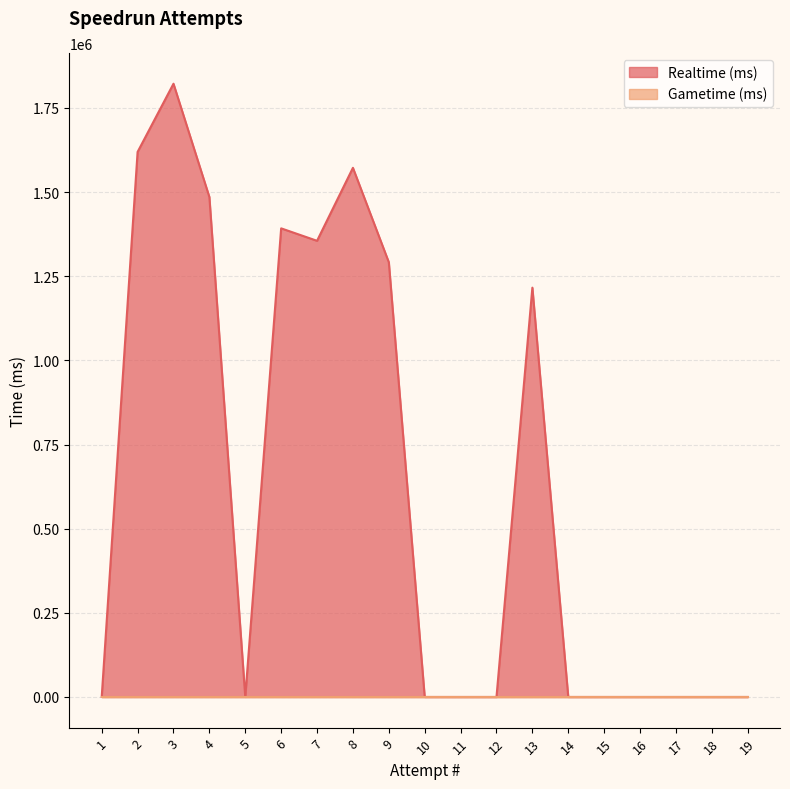

What is the greatest value displayed?

1821820